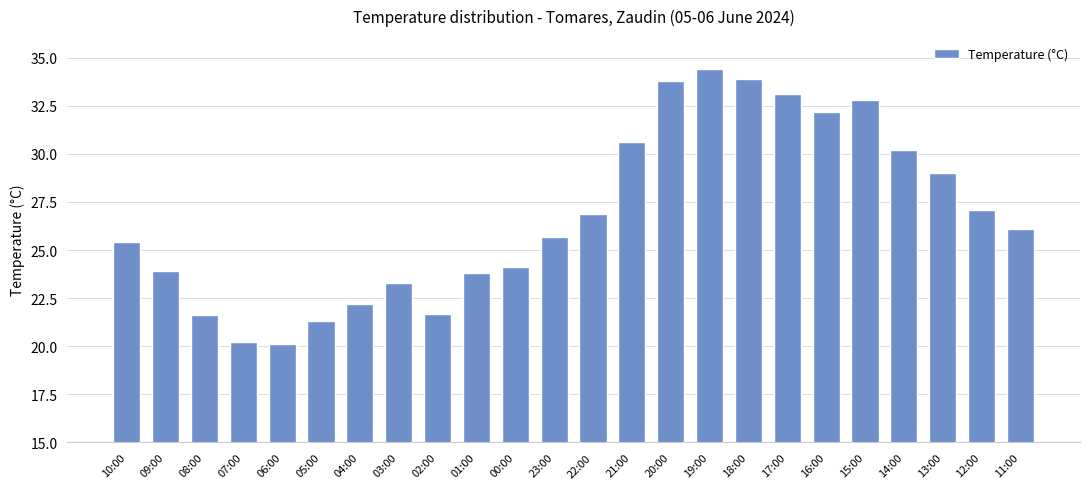

Reading left to right, list all the values displayed in this chart.

10:00=25.4	09:00=23.9	08:00=21.6	07:00=20.2	06:00=20.1	05:00=21.3	04:00=22.2	03:00=23.3	02:00=21.7	01:00=23.8	00:00=24.1	23:00=25.7	22:00=26.9	21:00=30.6	20:00=33.8	19:00=34.4	18:00=33.9	17:00=33.1	16:00=32.2	15:00=32.8	14:00=30.2	13:00=29.0	12:00=27.1	11:00=26.1